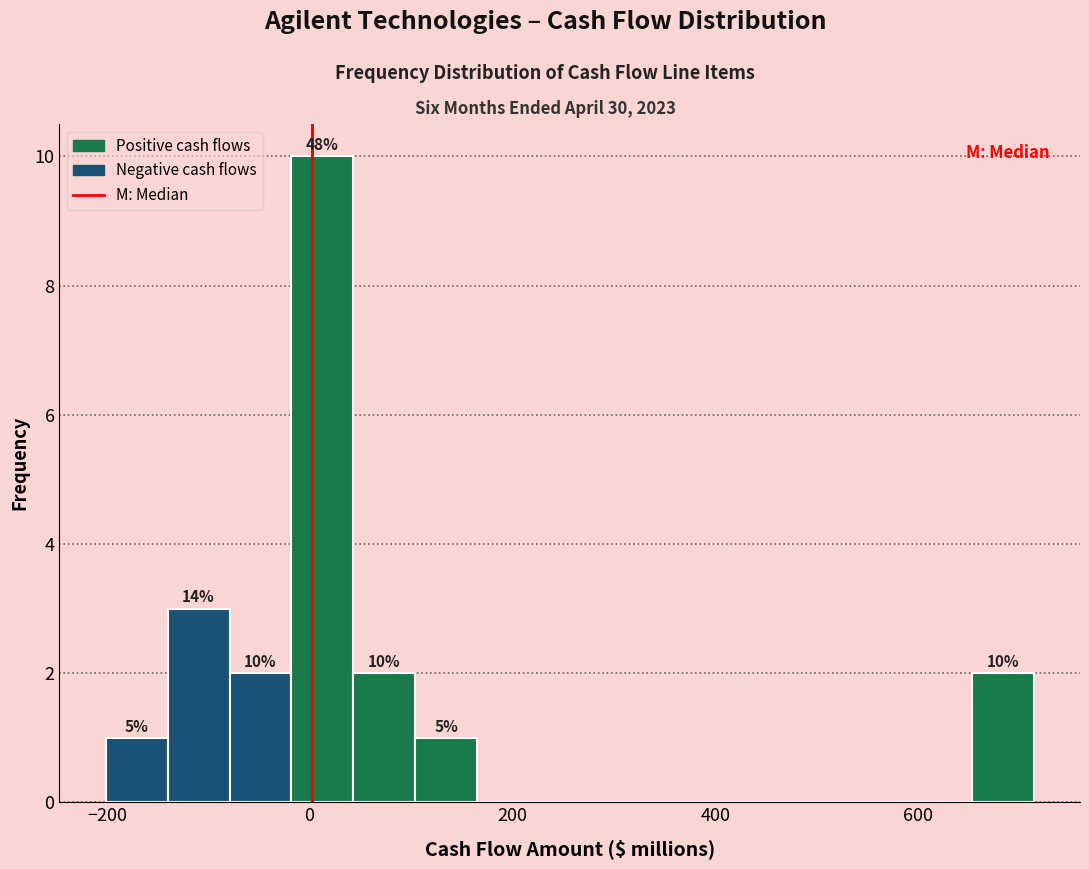

Read against the x-axis, roughly where is the centre of the tallest bar?

20